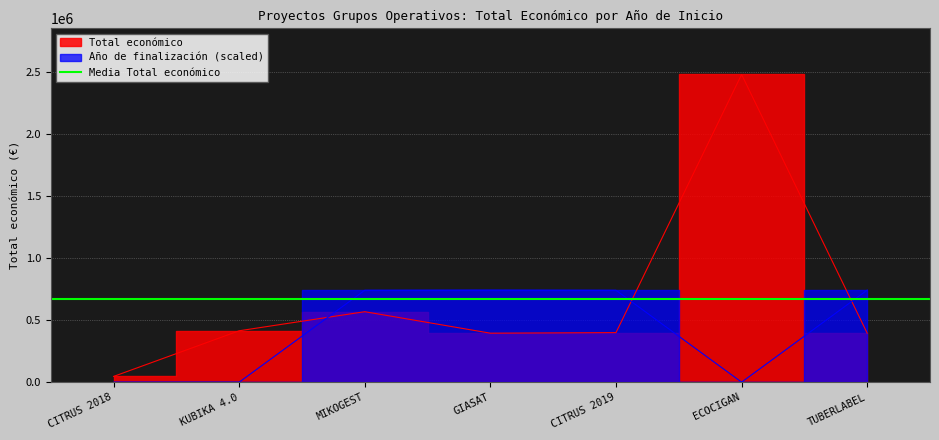

How many lines are shown in the chart?

2